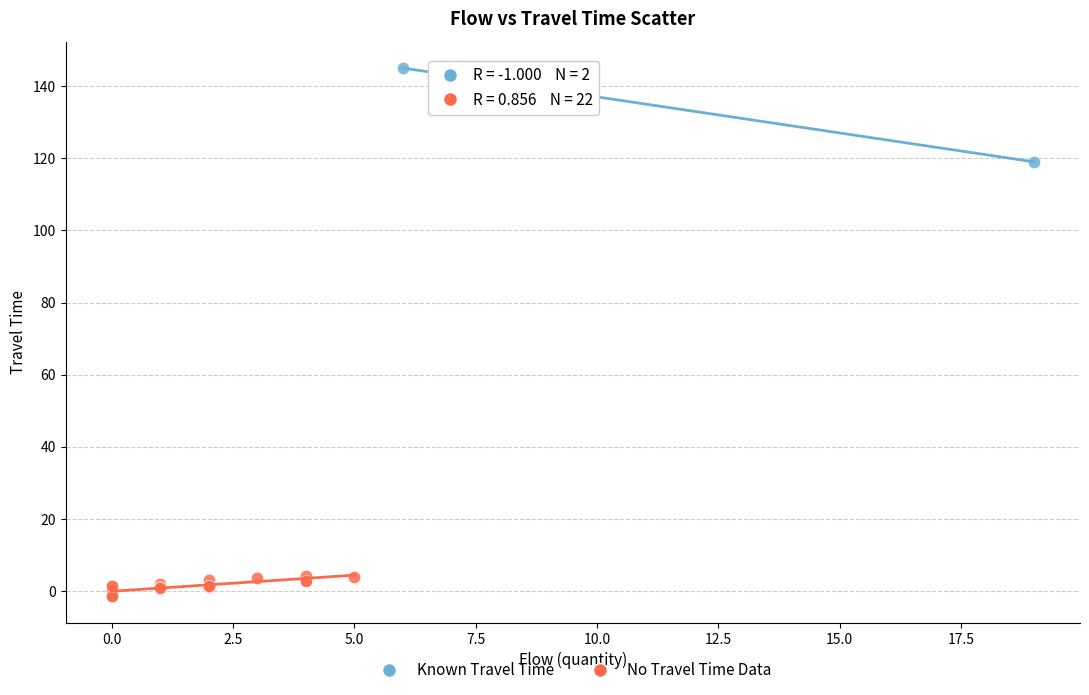

What are all the series names shown in the legend?

Known Travel Time, No Travel Time Data